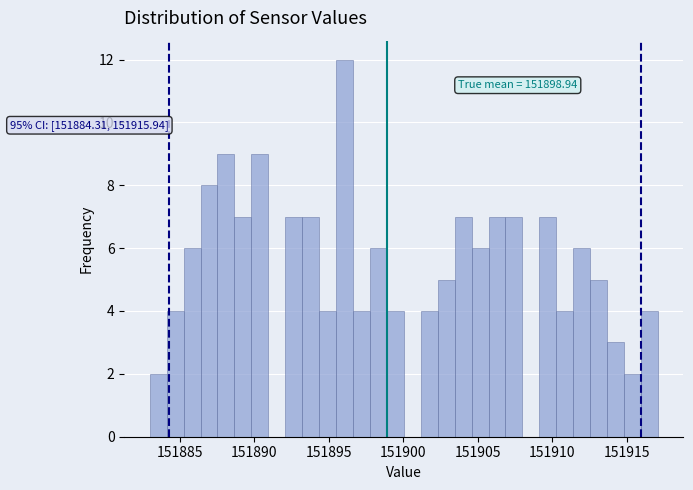

Around what value on the x-axis is the tallest bar? Give the approximate position of its centre, as read against the axis.

151896.0